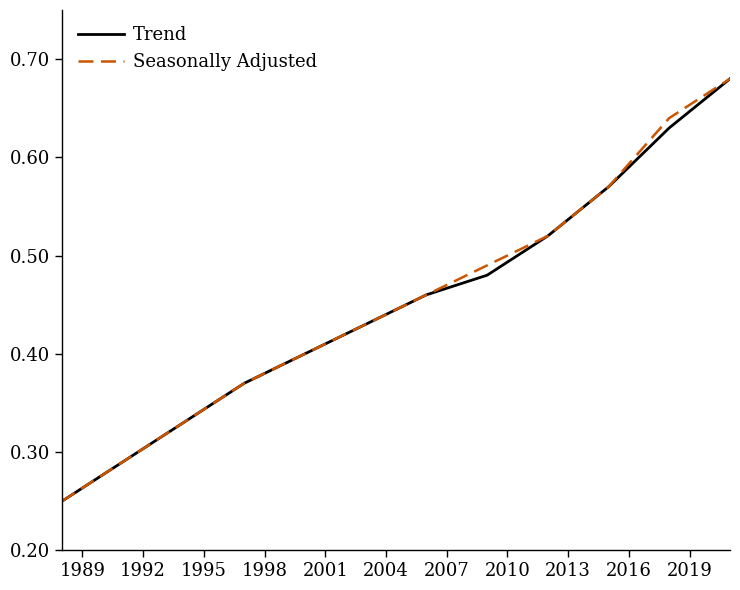

True or false: Trend has more than 2 points higher than both neighbors.

False